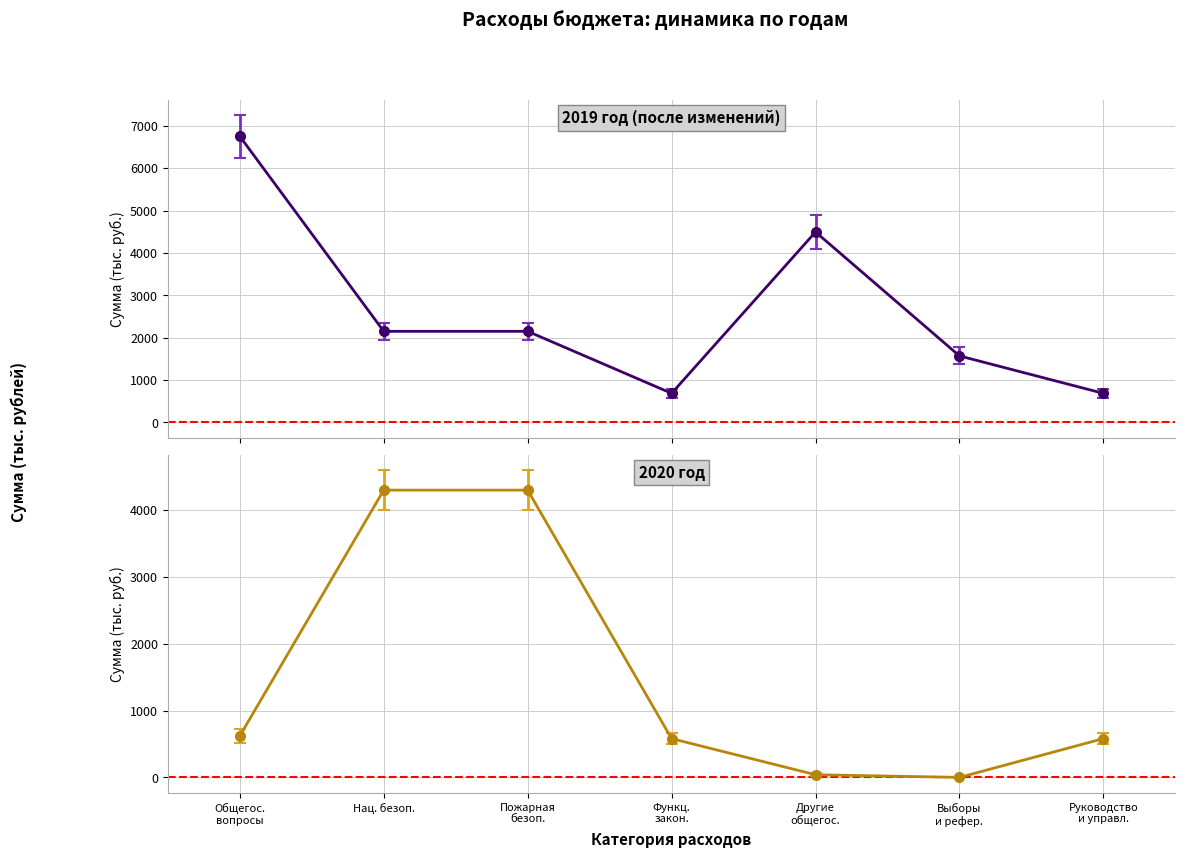

The value of 2020 год at Другие общегос. is 59.6. True or false?

False